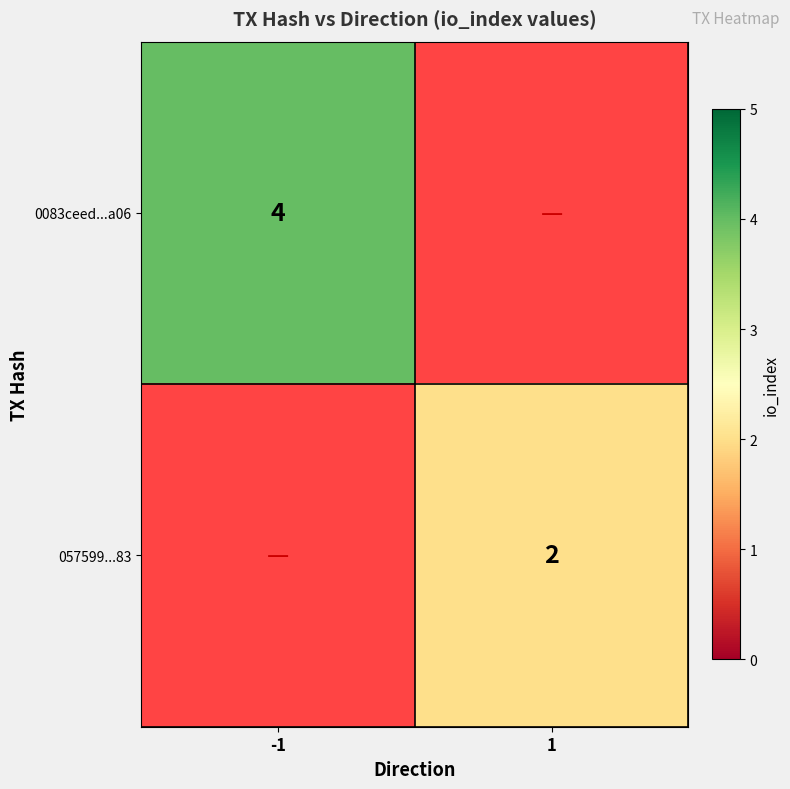

How many distinct data groups are displayed?

2